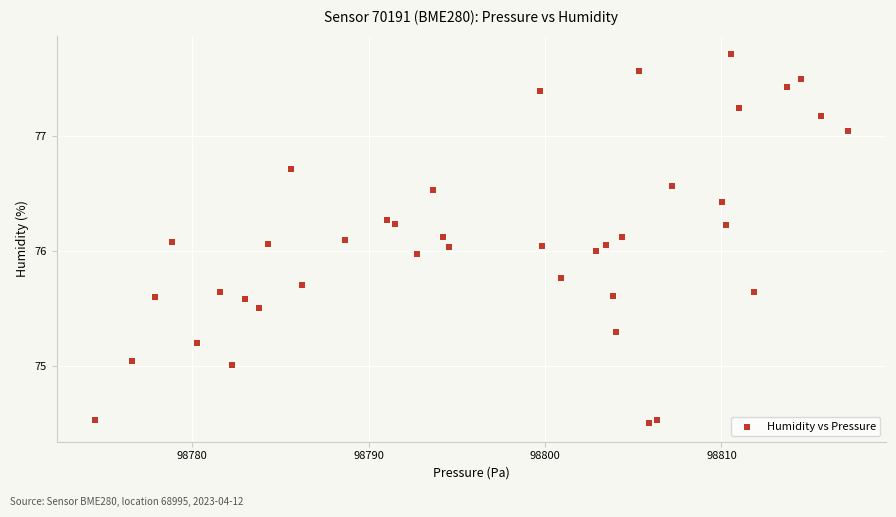

What is the range of X values (max minus min)?

42.7